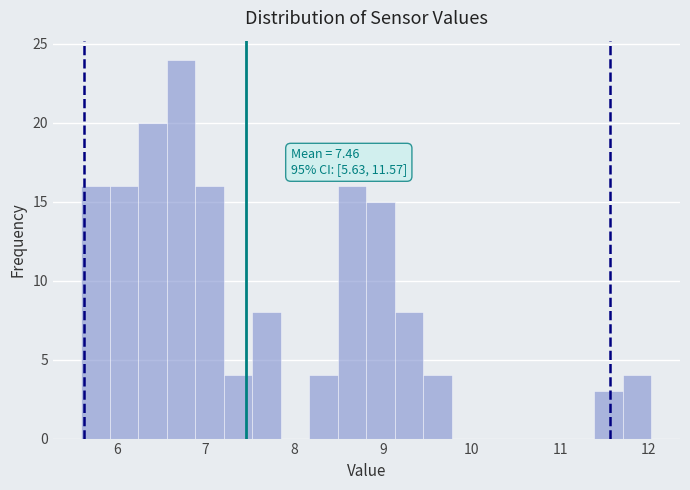

Around what value on the x-axis is the tallest bar? Give the approximate position of its centre, as read against the axis.

6.7